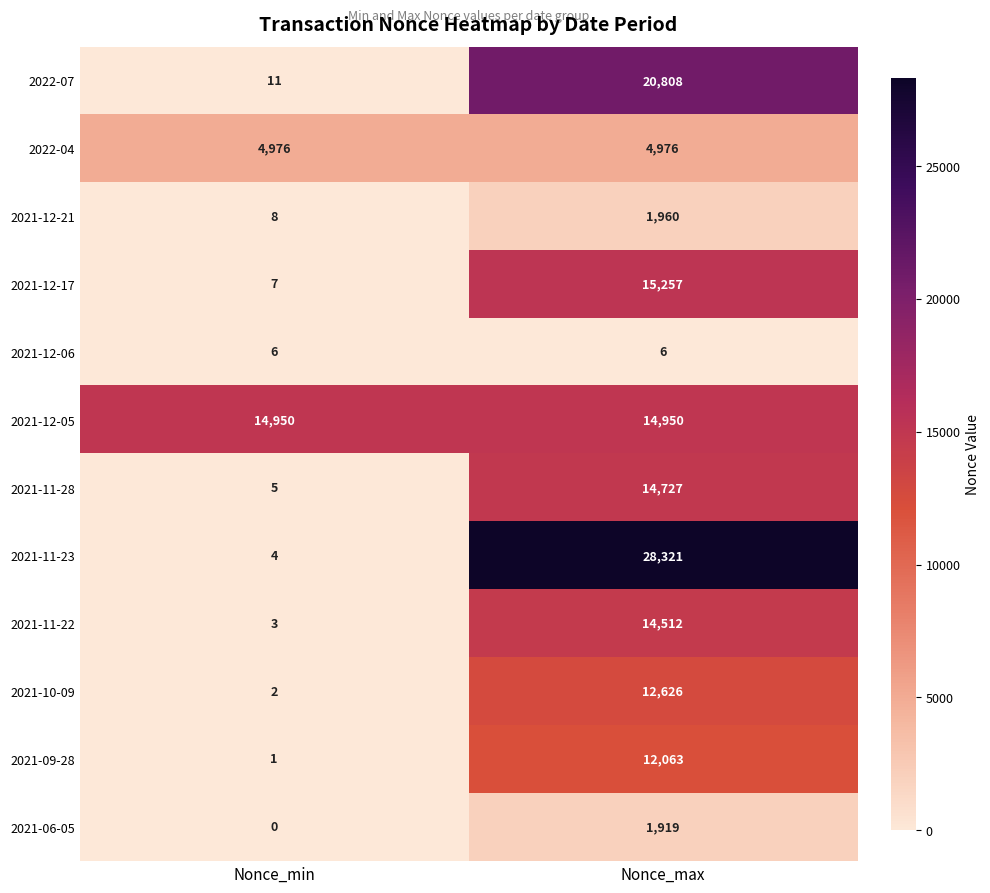

Which series has the widest spread of values?

2021-11-23